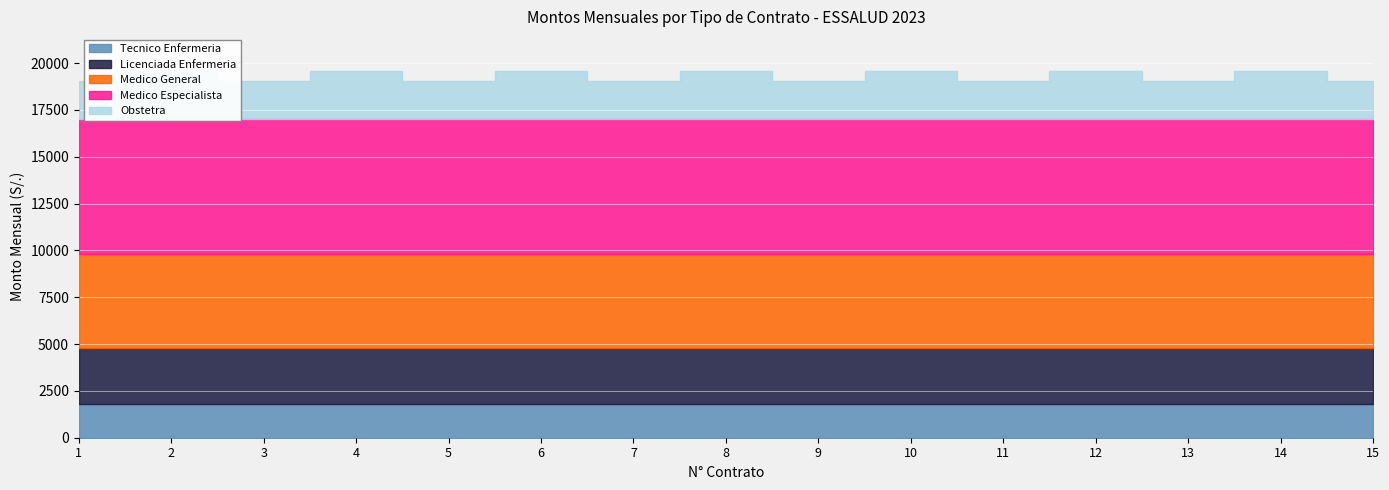

How many categories are shown in the chart?

15